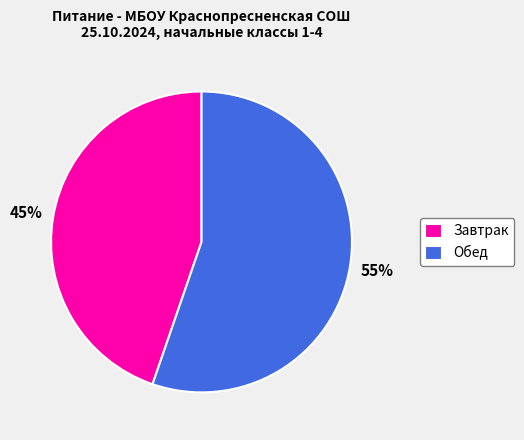

To the nearest percent, what is the average slice percentage?

50%